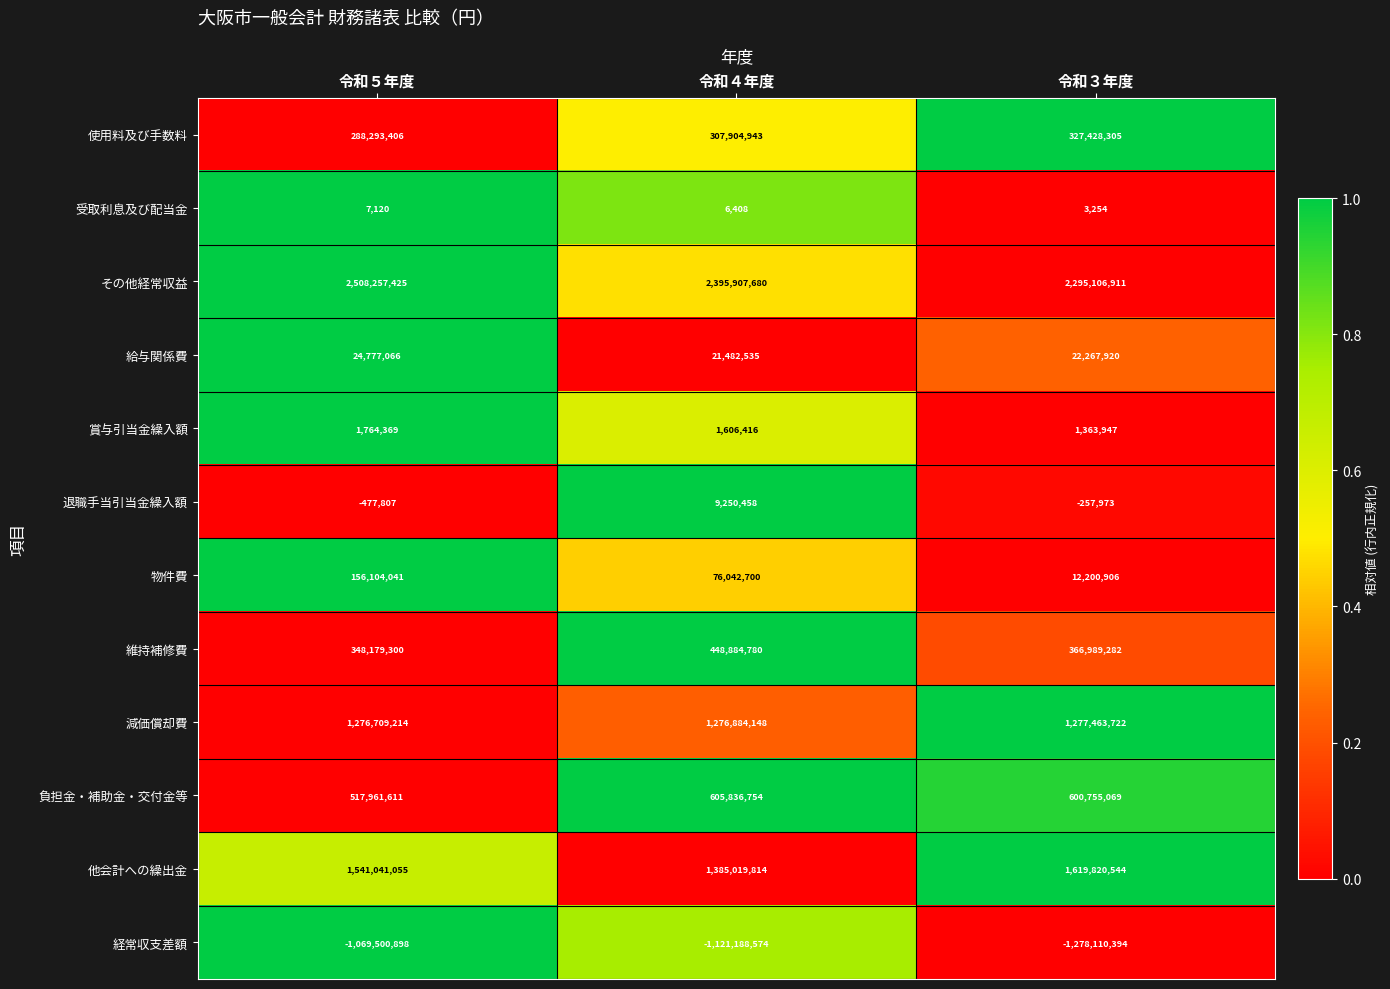

Is it true that 減価償却費 equals 1916662386 at 令和５年度?

False